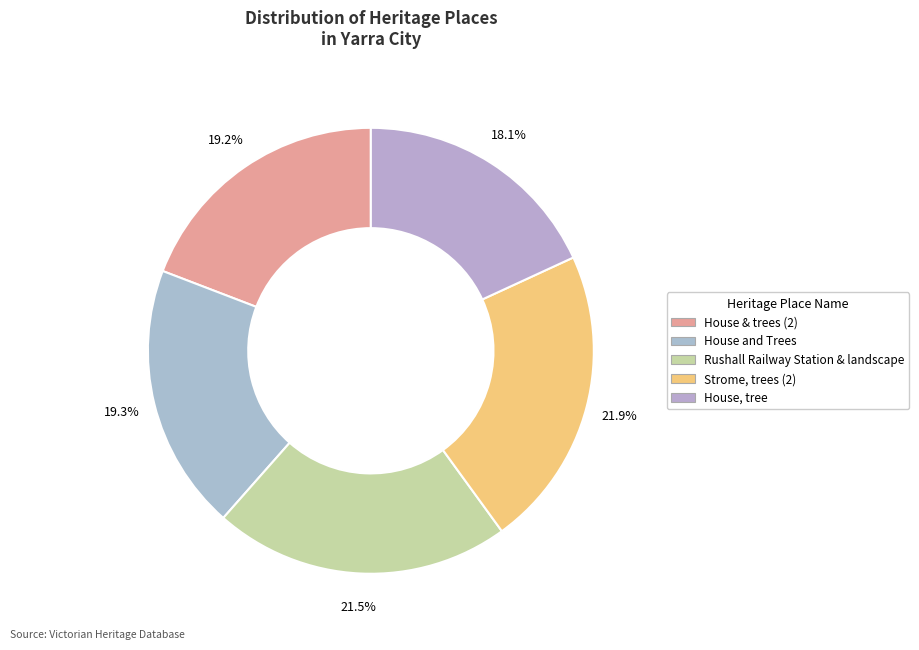

How many slices are in this pie chart?

5